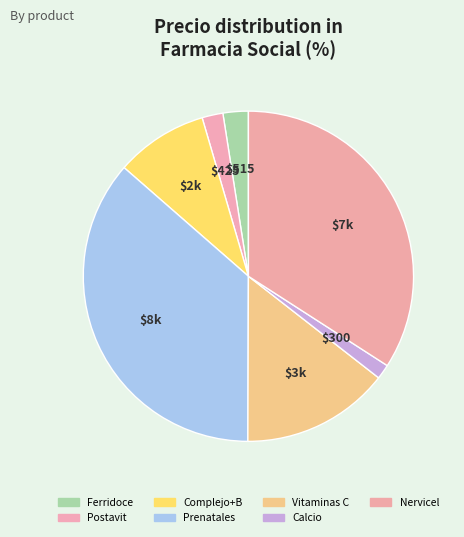

Count the number of slices in the pie.

7